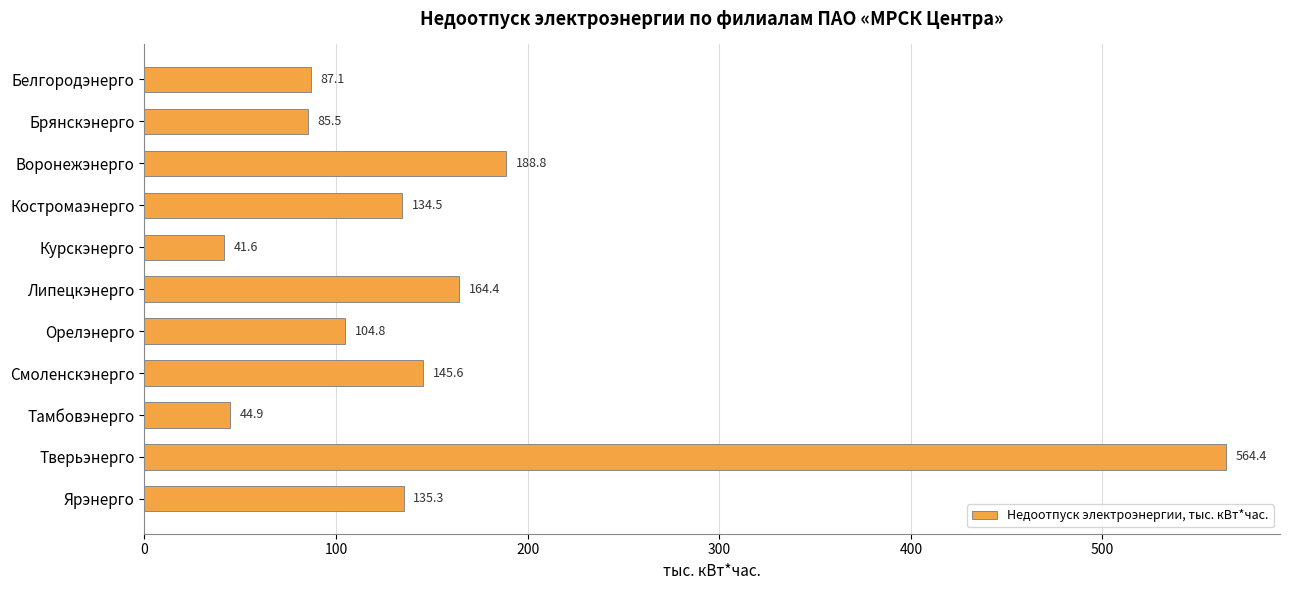

Does the chart contain any negative values?

No